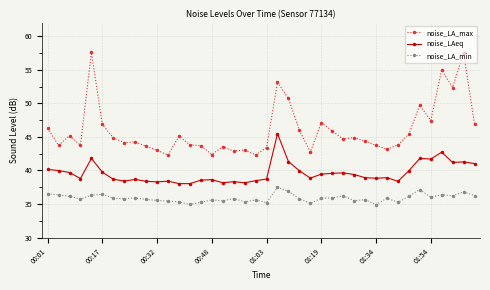

Which series has the largest total across all categories?

noise_LA_max